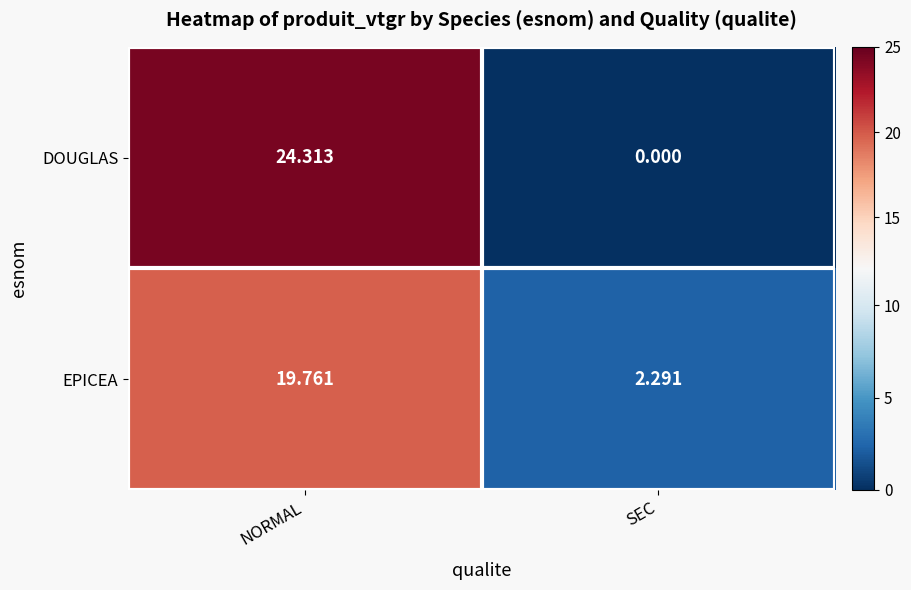

Which series has the widest spread of values?

DOUGLAS